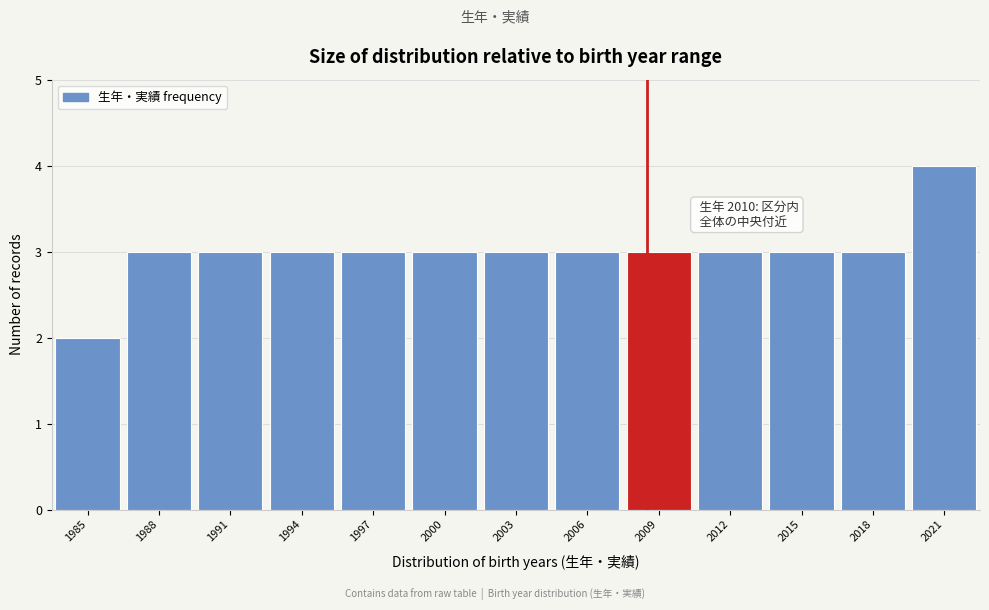

Reading left to right, transcribe all the data shown in this chart.

2	3	3	3	3	3	3	3	3	3	3	3	4